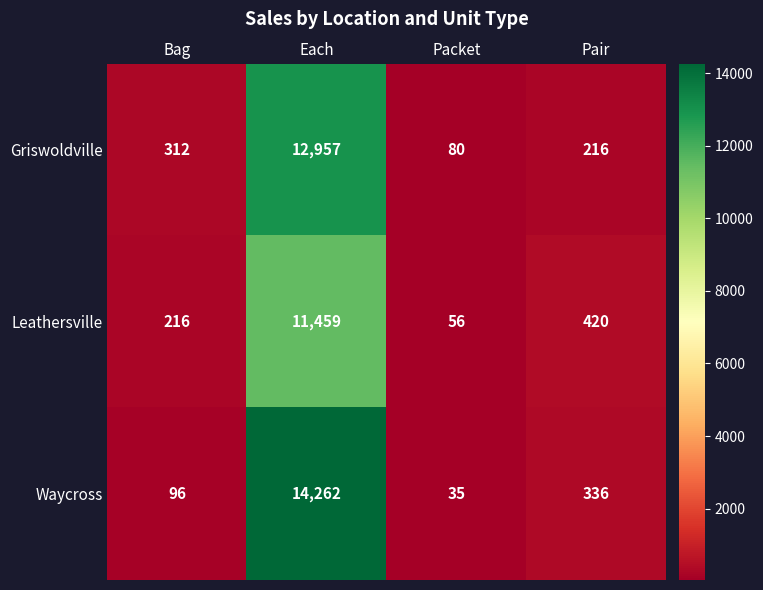

How many data points does each series have?

4